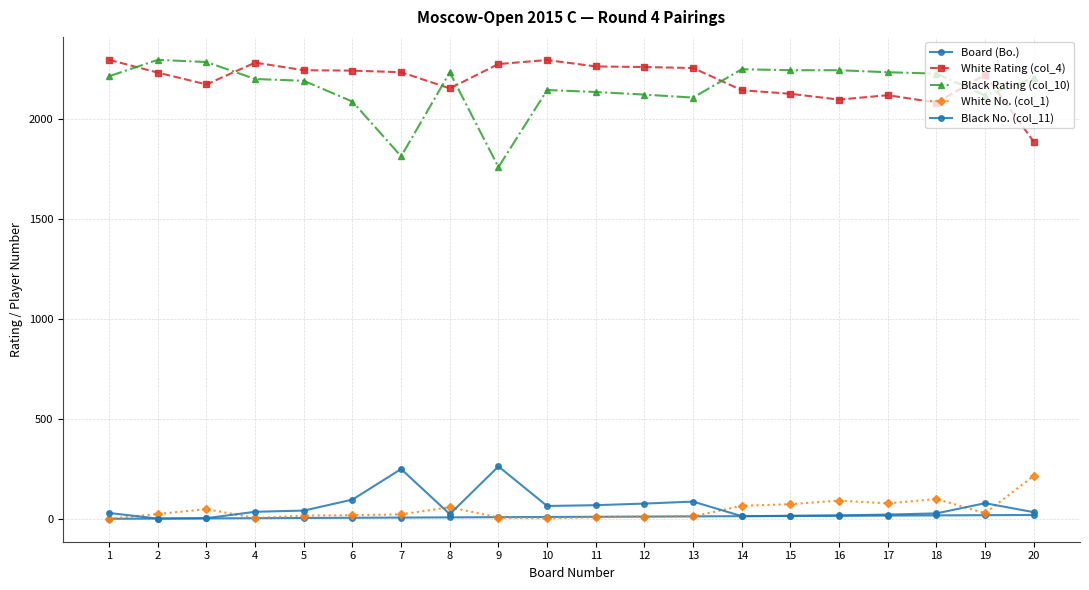

What is the average value of the White No. (col_1) series?

45